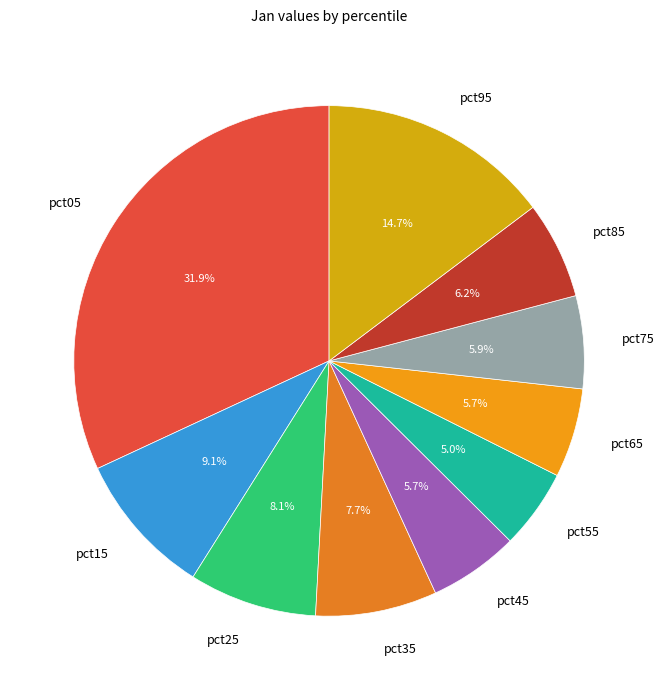

To the nearest percent, what is the difference between the largest and smallest slice percentages?

27%